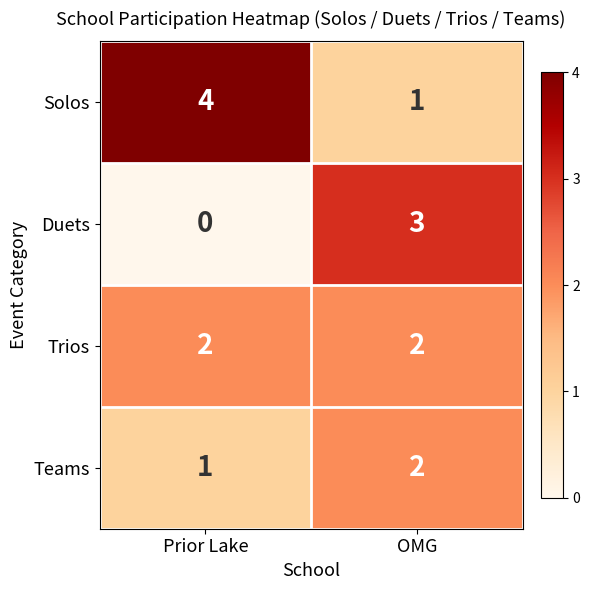

At which category is the sum across all series the highest?

OMG